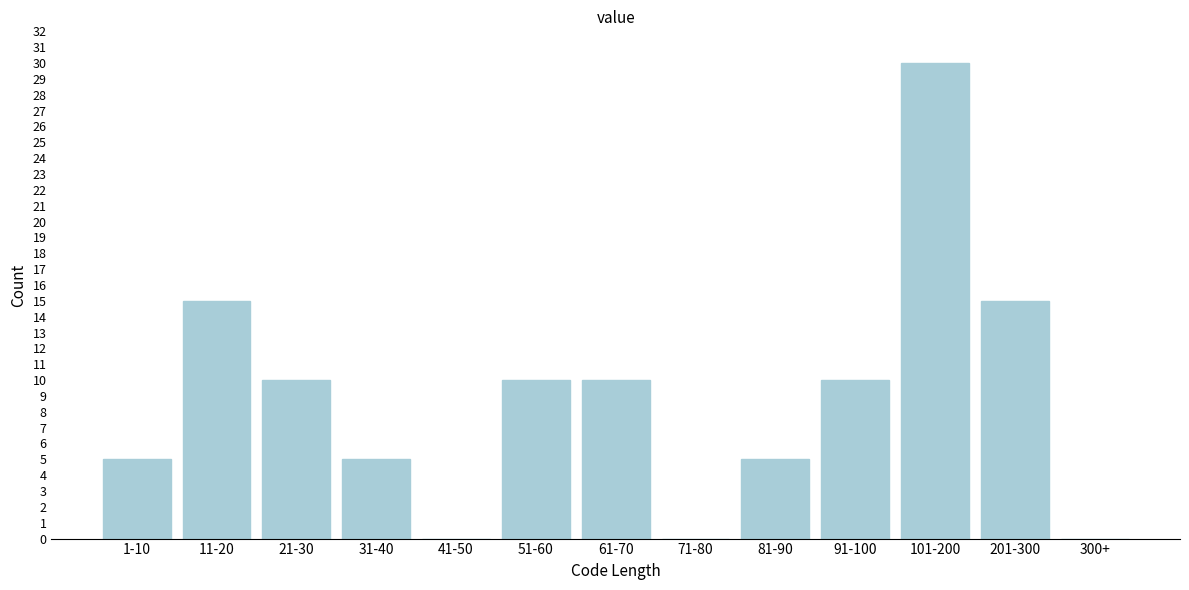

Reading right to left, list all the values displayed in this chart.

300+=0	201-300=15	101-200=30	91-100=10	81-90=5	71-80=0	61-70=10	51-60=10	41-50=0	31-40=5	21-30=10	11-20=15	1-10=5